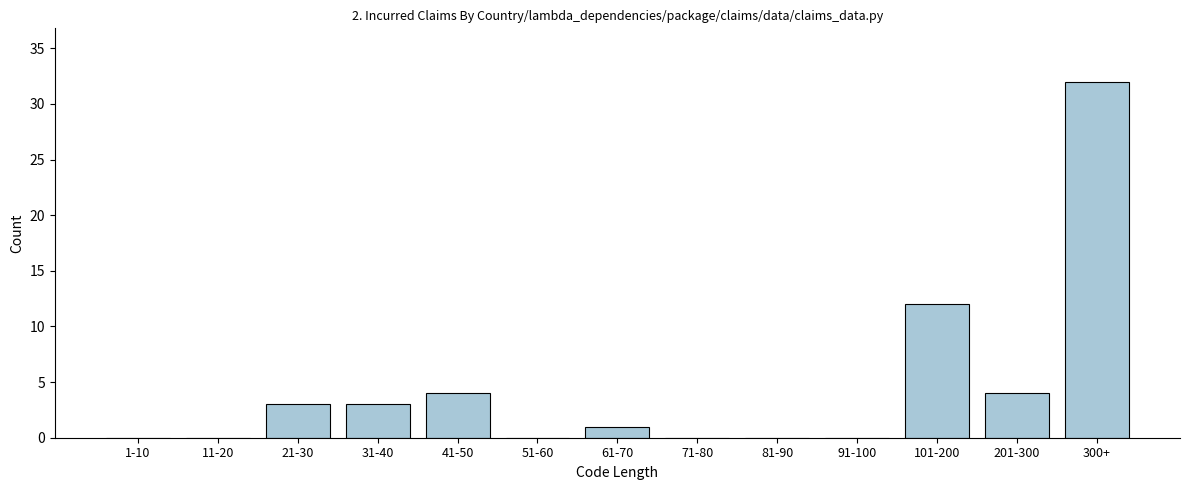

Reading left to right, transcribe all the data shown in this chart.

1-10=0	11-20=0	21-30=3	31-40=3	41-50=4	51-60=0	61-70=1	71-80=0	81-90=0	91-100=0	101-200=12	201-300=4	300+=32